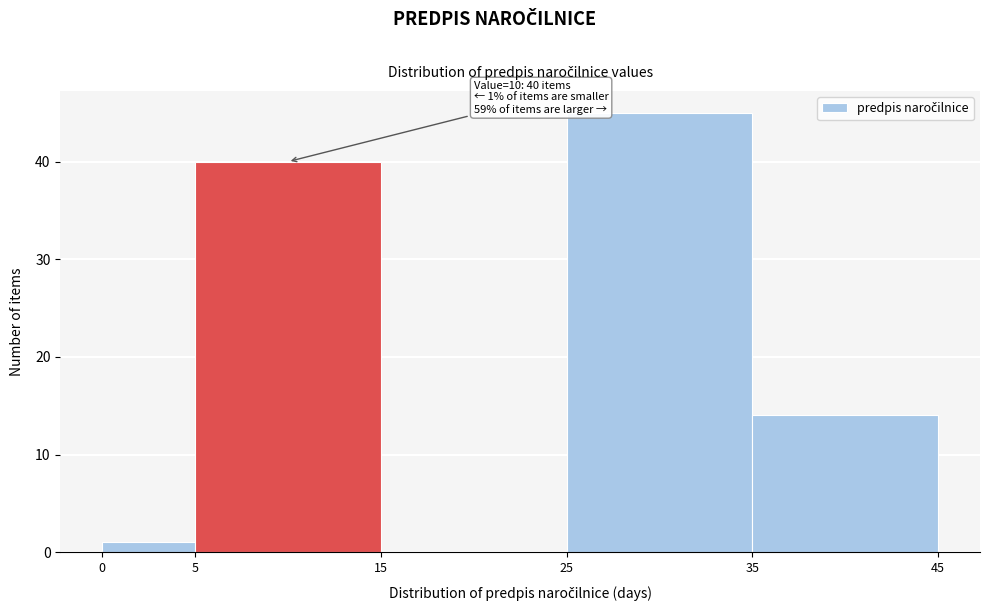

Over which range of the x-axis is the bar tallest?

25 to 35